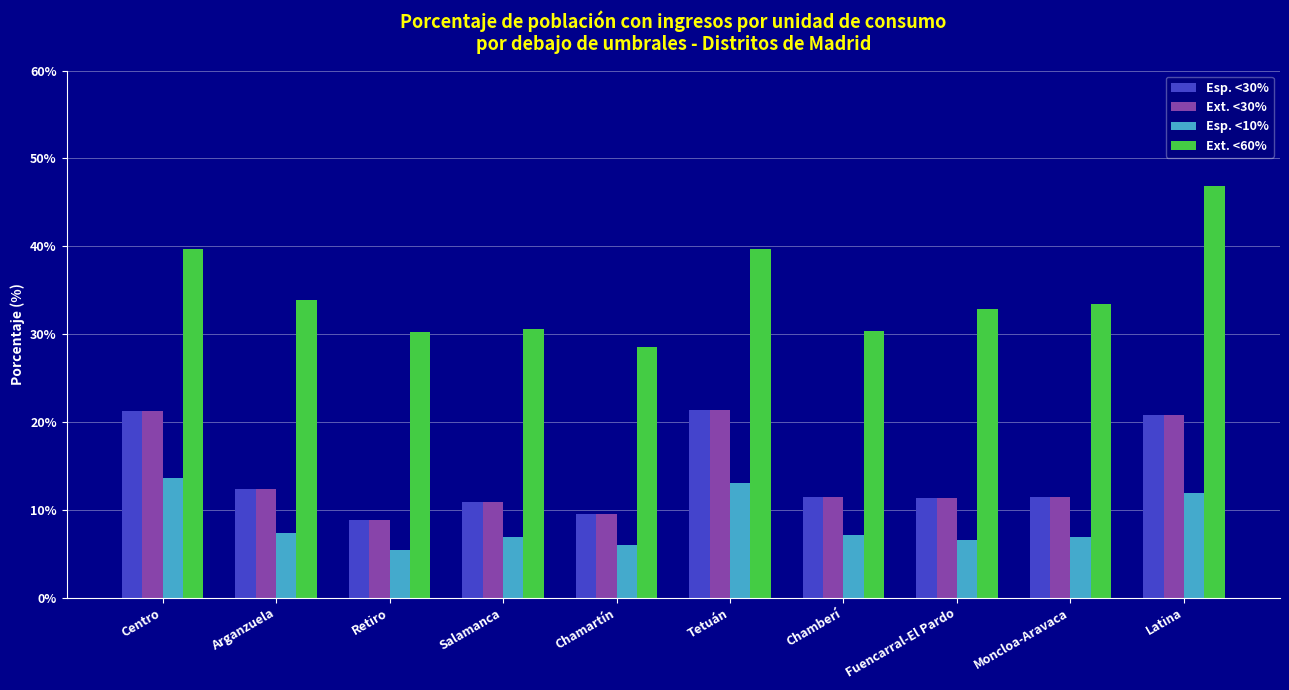

At how many categories does at least one series exceed 24?

10